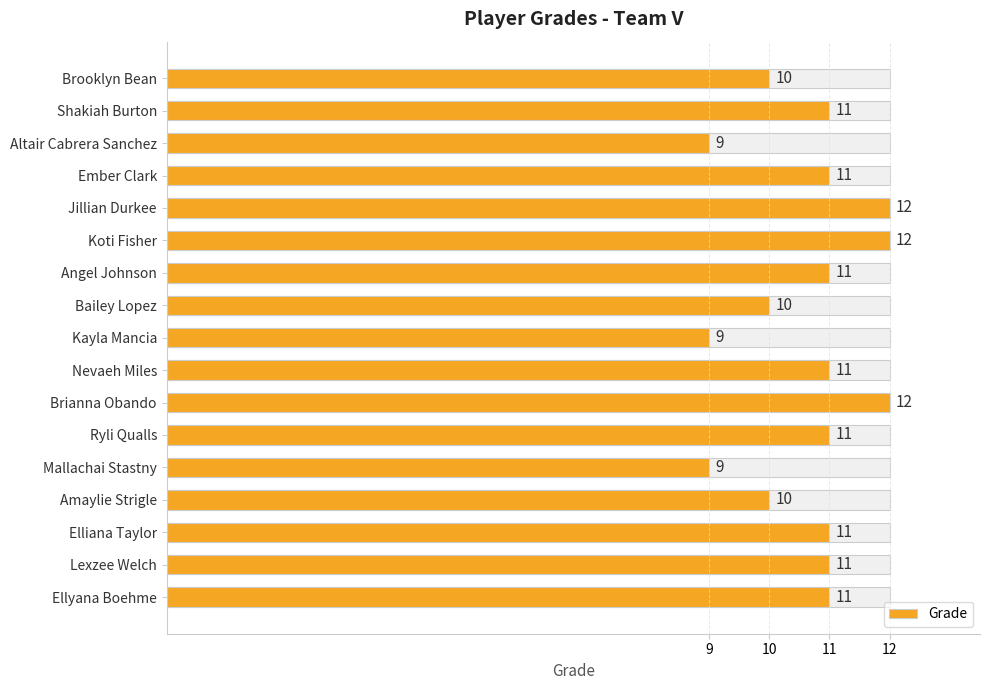

How many bars are there in total?

17